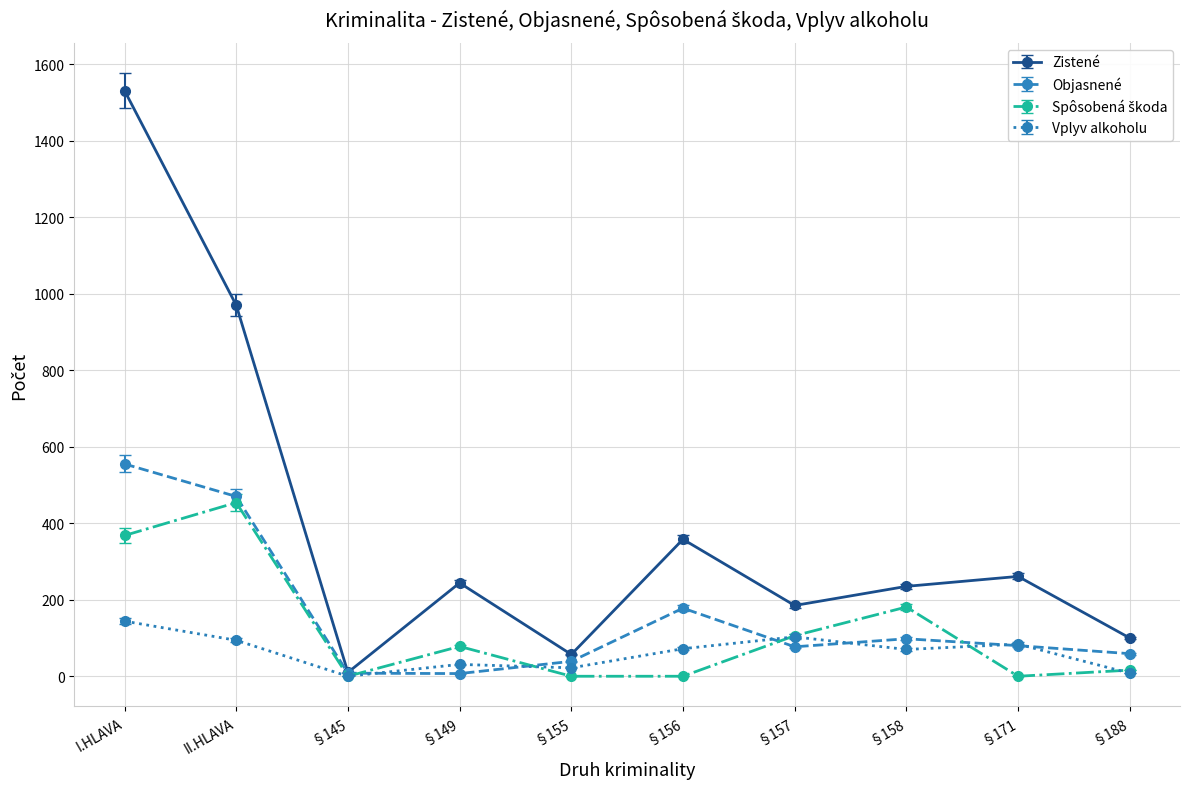

What is the label of the 9th point from the right?

II.HLAVA